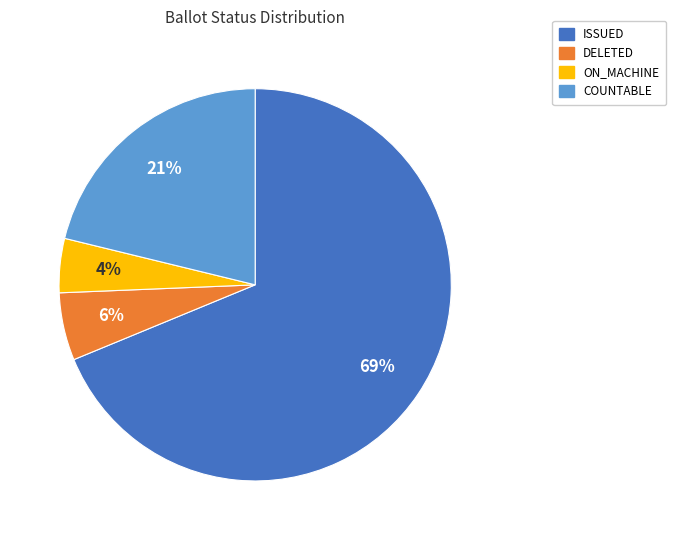

Does any single category account for the majority?

Yes